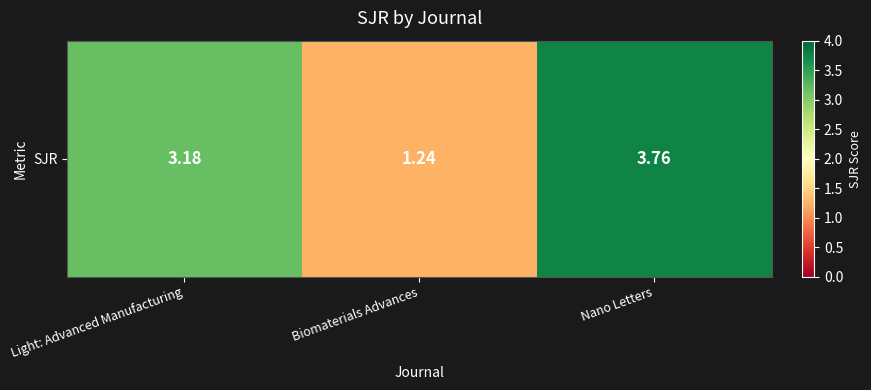

Is it true that the value at Biomaterials Advances is 1.2?

True